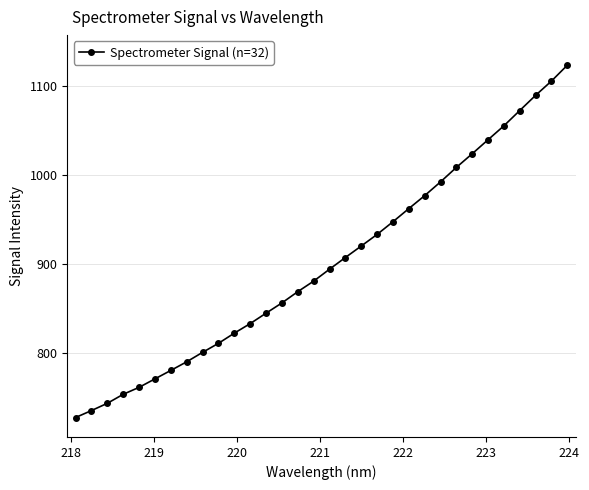

True or false: there are more than 2 points higher than both neighbors.

False